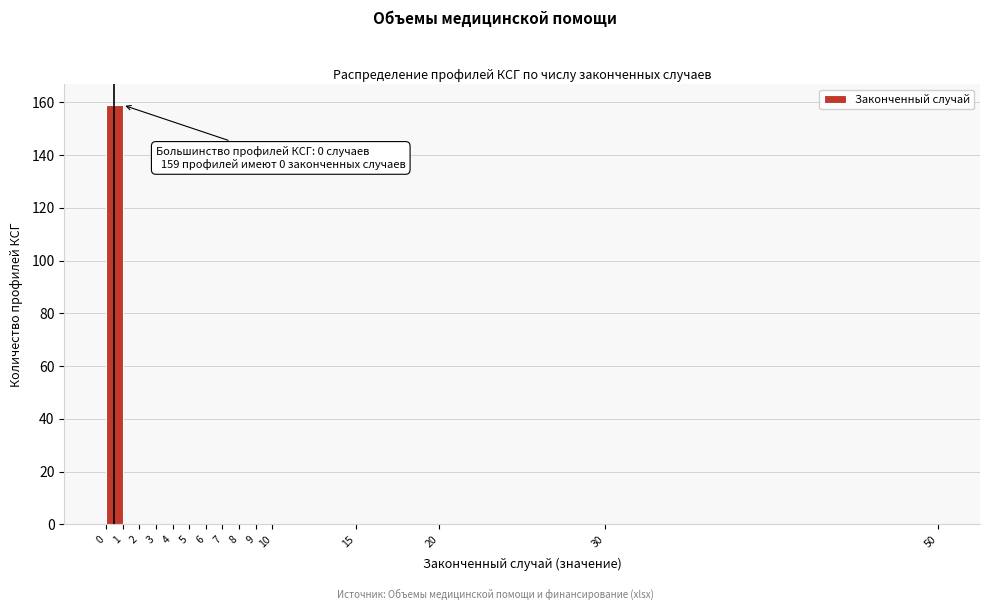

Over which range of the x-axis is the bar tallest?

0 to 1